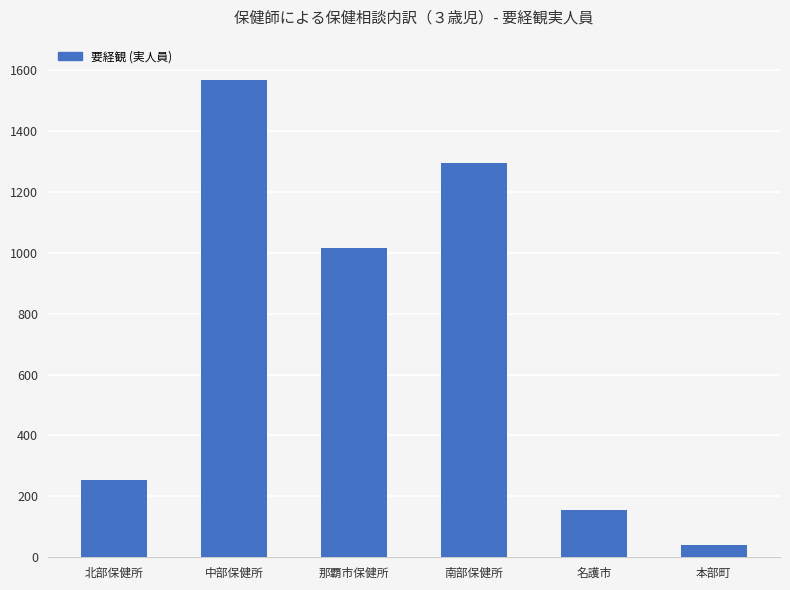

How many distinct data groups are displayed?

1